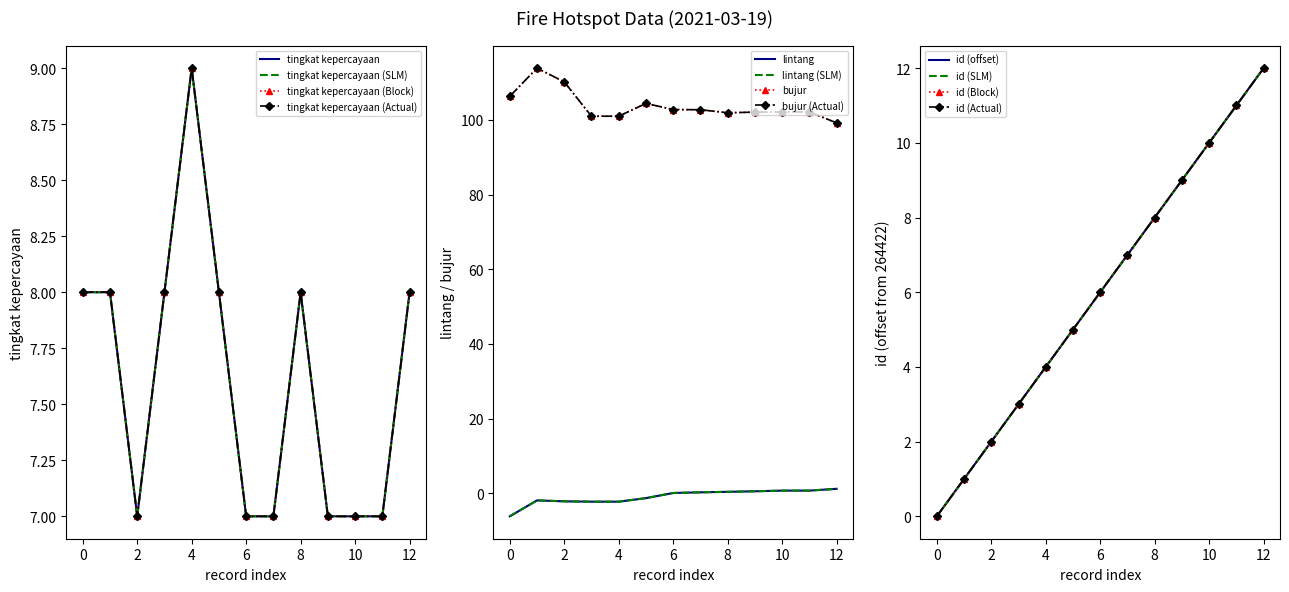

In bujur, how many points are lower than both neighbors (excluding endpoints)?

2